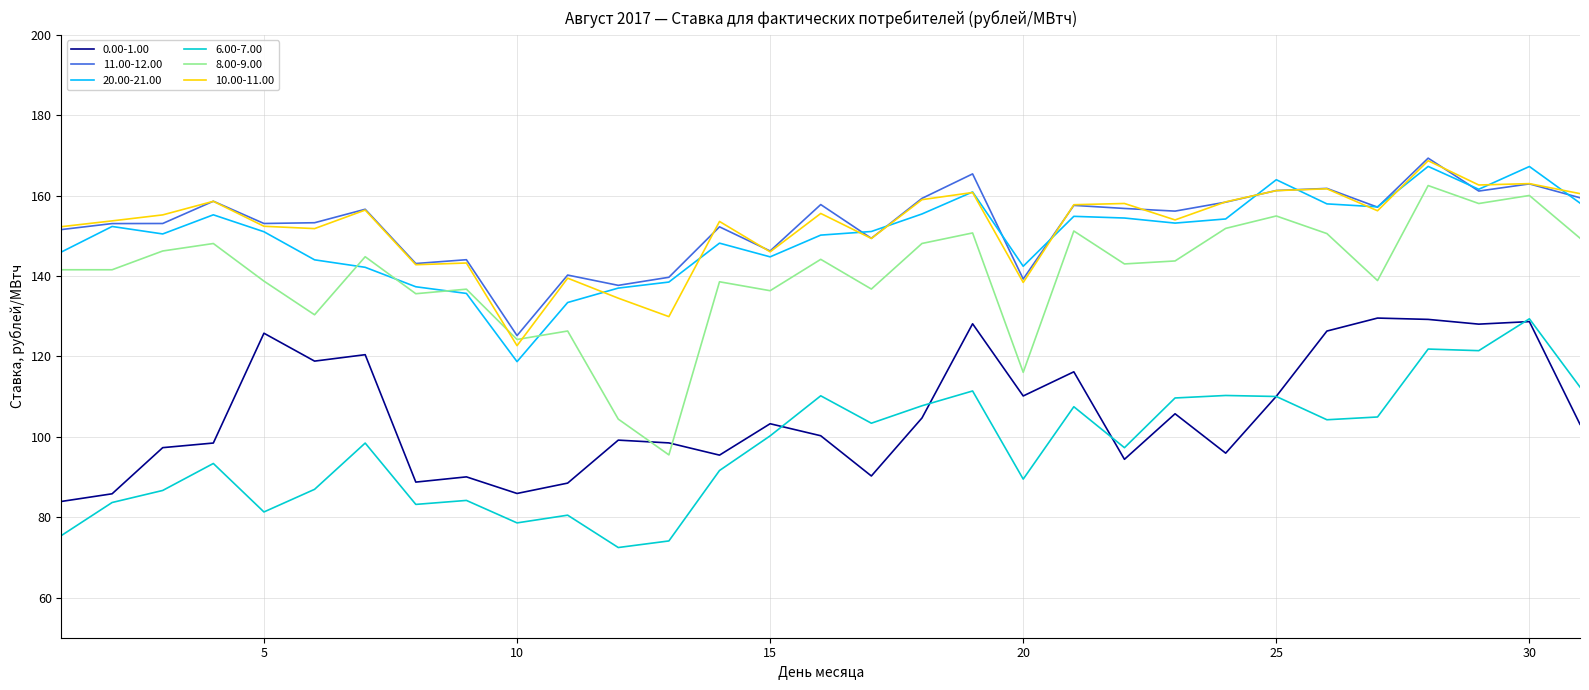

What is the lowest value of the 6.00-7.00 series?

72.4